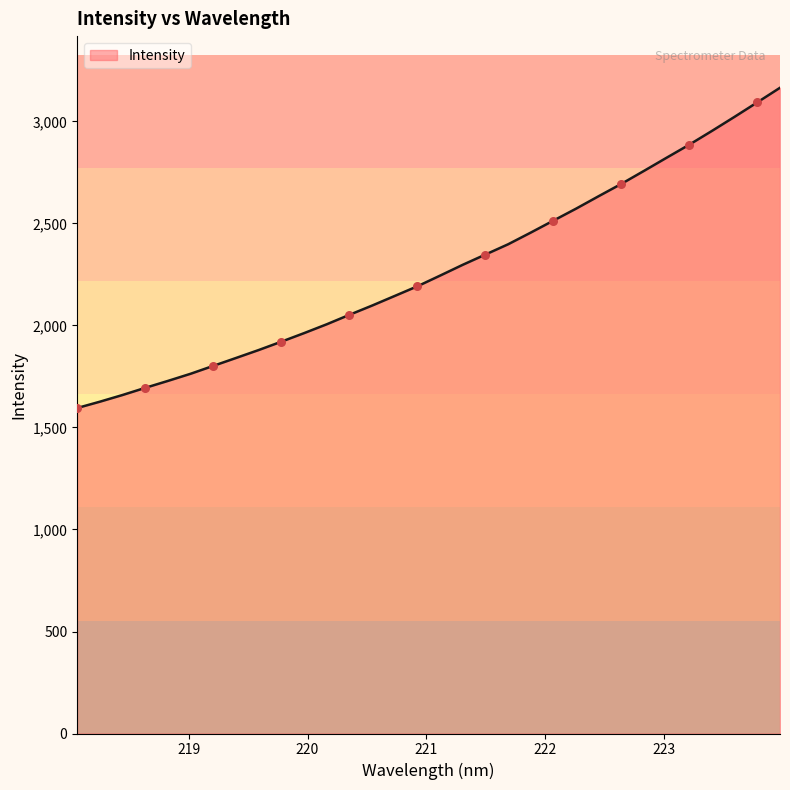

What is the minimum value shown in the chart?

1595.4